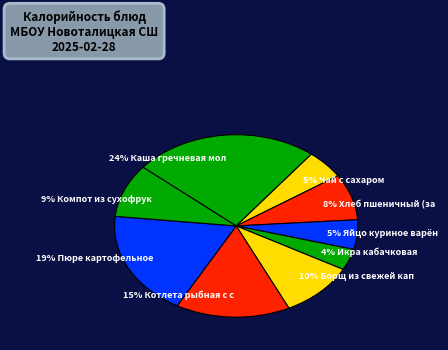

True or false: Чай с сахаром accounts for 1% of the total.

False